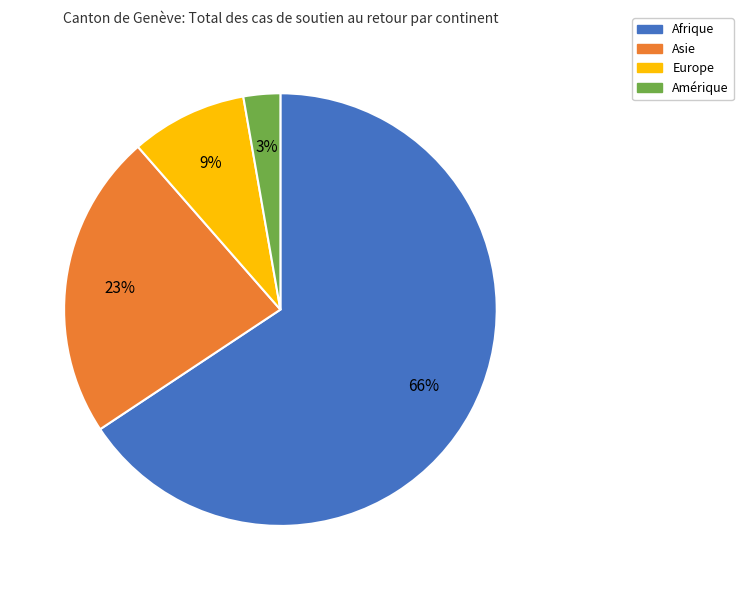

Rank the categories by value from lowest to highest.

Amérique, Europe, Asie, Afrique